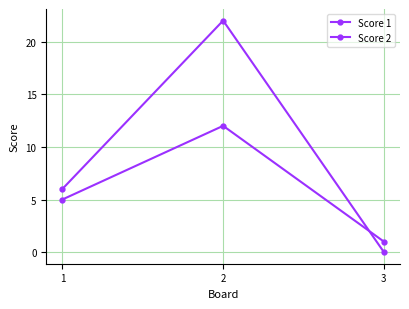

How many categories are shown in the chart?

3